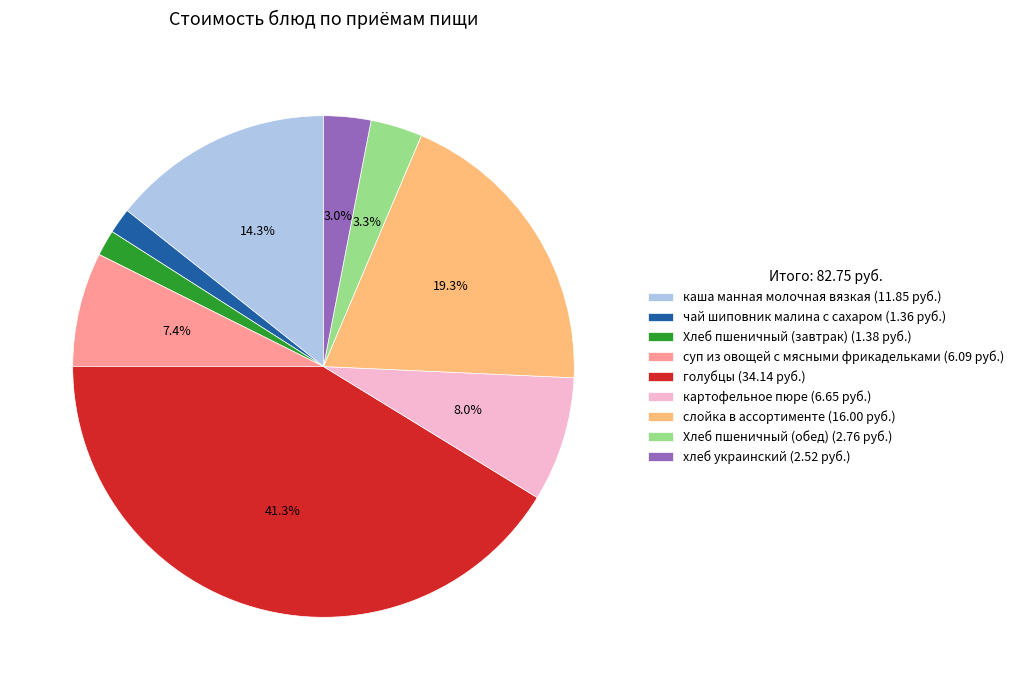

Approximately how many times larger is the value at суп из овощей с мясными фрикадельками (6.09 руб.) compared to Хлеб пшеничный (завтрак) (1.38 руб.)?

4.4